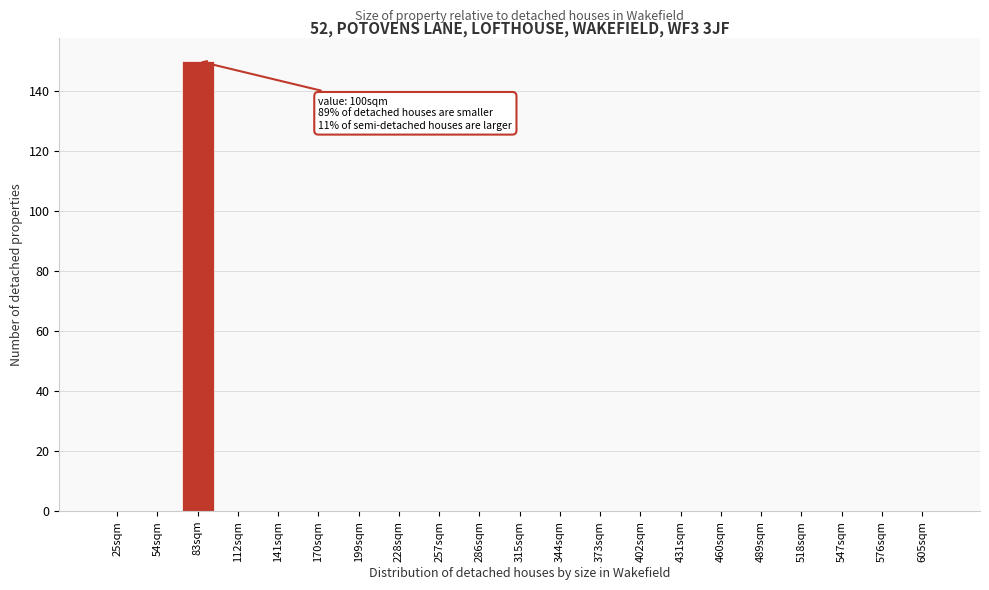

Reading left to right, transcribe all the data shown in this chart.

25sqm=0	54sqm=0	83sqm=150	112sqm=0	141sqm=0	170sqm=0	199sqm=0	228sqm=0	257sqm=0	286sqm=0	315sqm=0	344sqm=0	373sqm=0	402sqm=0	431sqm=0	460sqm=0	489sqm=0	518sqm=0	547sqm=0	576sqm=0	605sqm=0